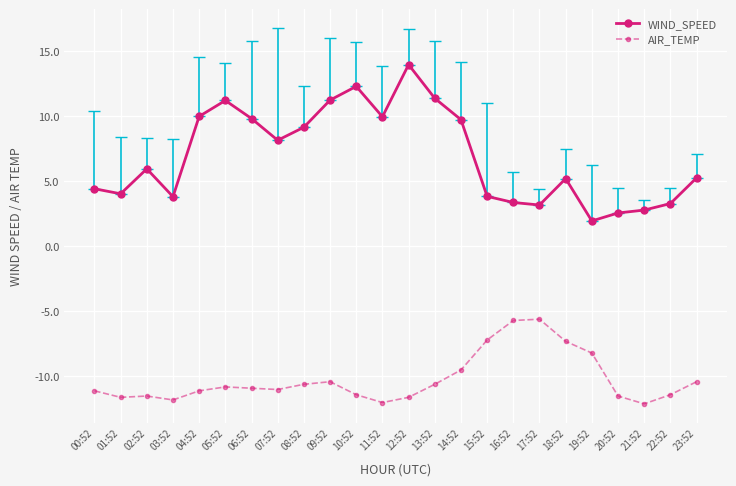

List the labels in order of WIND_SPEED value, smallest first.

19:52, 20:52, 21:52, 17:52, 22:52, 16:52, 03:52, 15:52, 01:52, 00:52, 18:52, 23:52, 02:52, 07:52, 08:52, 14:52, 06:52, 11:52, 04:52, 05:52, 09:52, 13:52, 10:52, 12:52